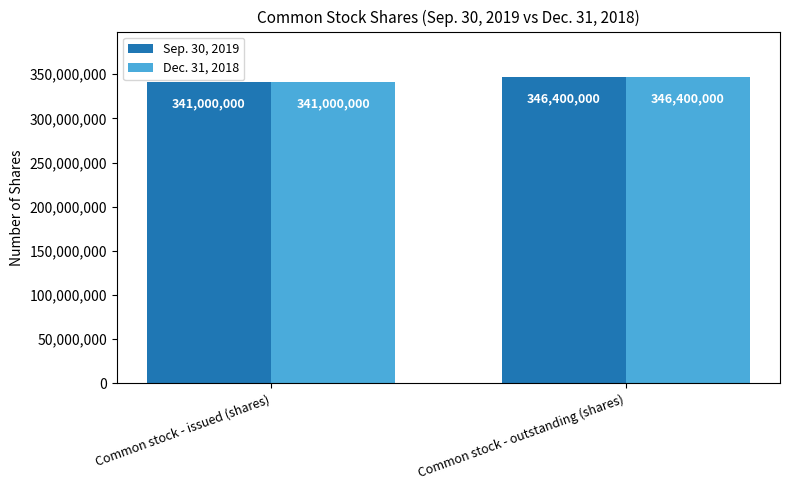

List the labels in order of Sep. 30, 2019 value, largest first.

Common stock - outstanding (shares), Common stock - issued (shares)